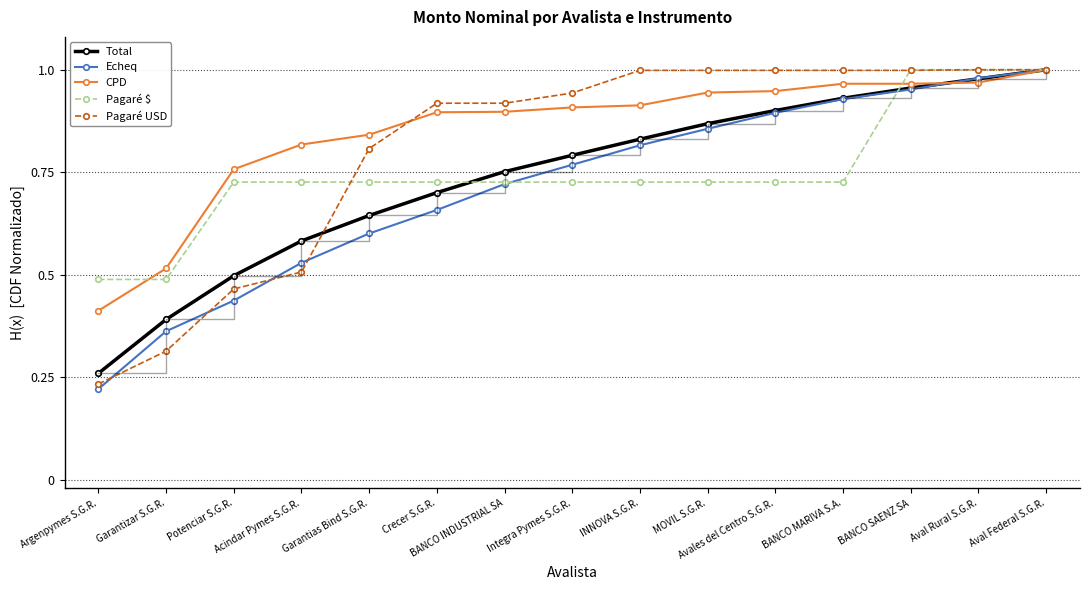

Which series changed the most between Garantias Bind S.G.R. and Integra Pymes S.G.R.?

Echeq